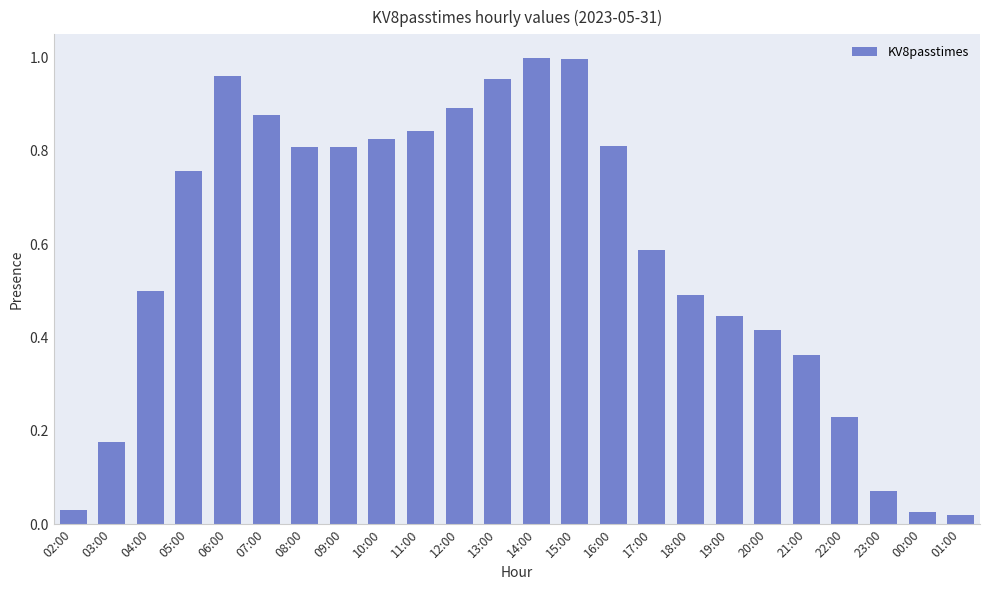

What position from the left is 09:00?

8